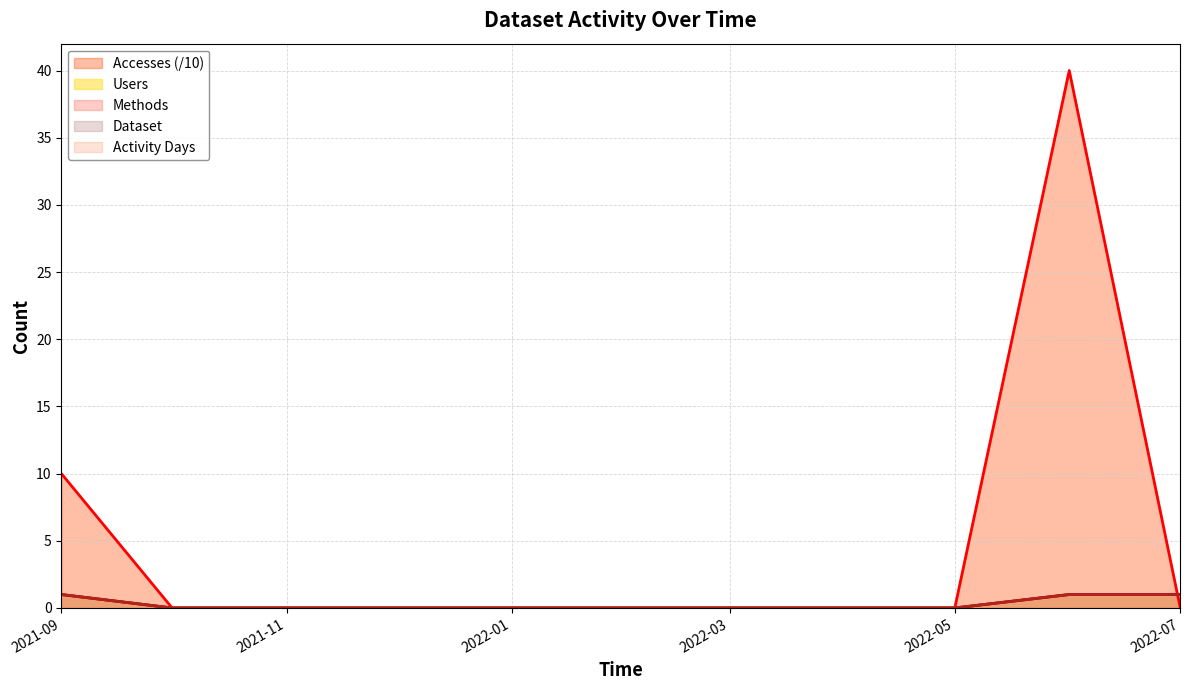

Which category has the highest value in the Users series?

2021-09